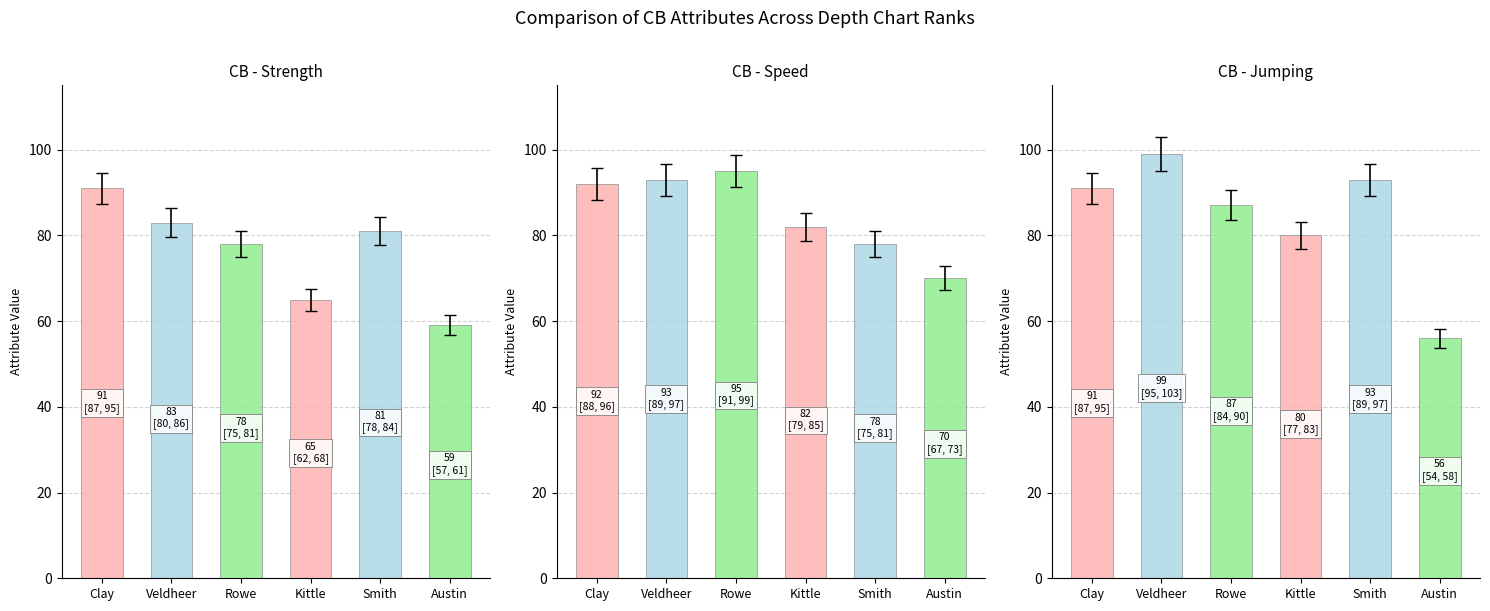

The value of jumping at strength is 147.2. True or false?

False